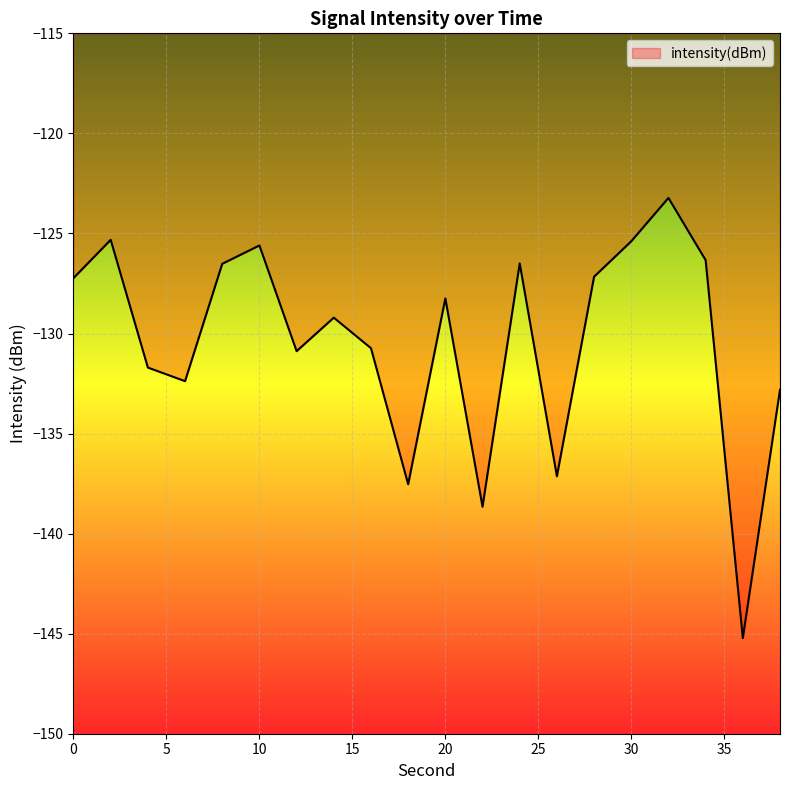

What is the difference between the maximum and minimum values?

22.0